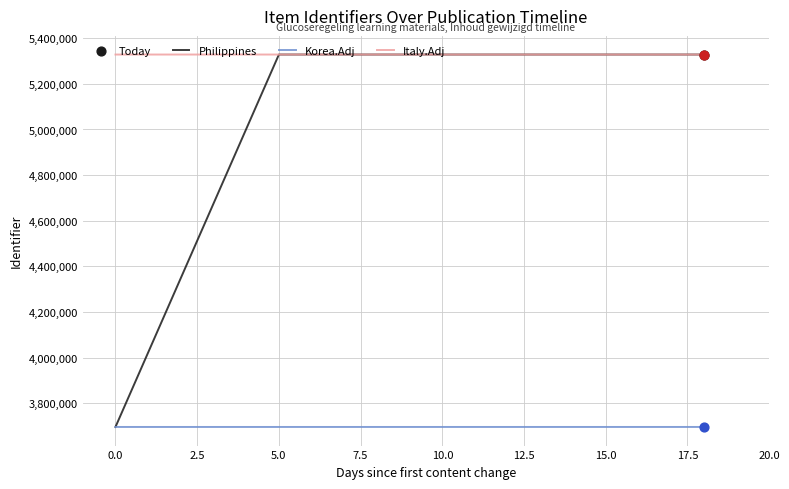

Is the value of Philippines at 0.0 greater than the value of Korea.Adj at 15.0?

Yes